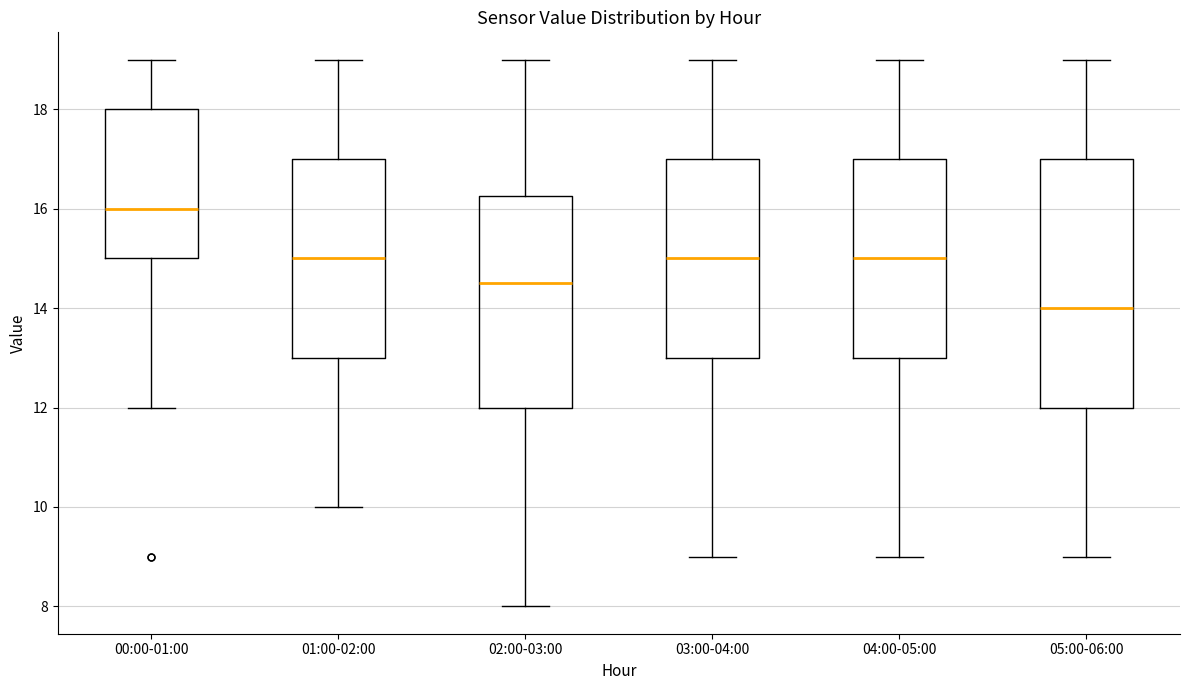

Where does the median line of the box for 05:00-06:00 sit on the y-axis? The values are not printed on the chart, so give them approximately, as read against the axis.

14.0